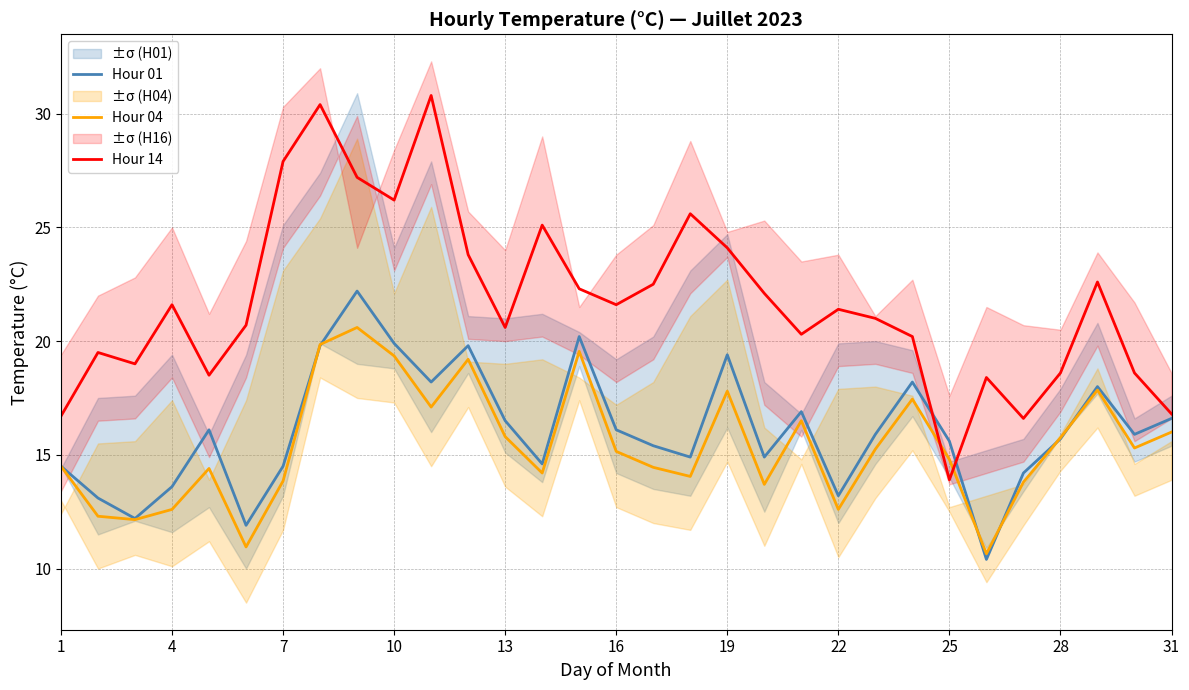

What is the maximum value for Hour 01?

22.2